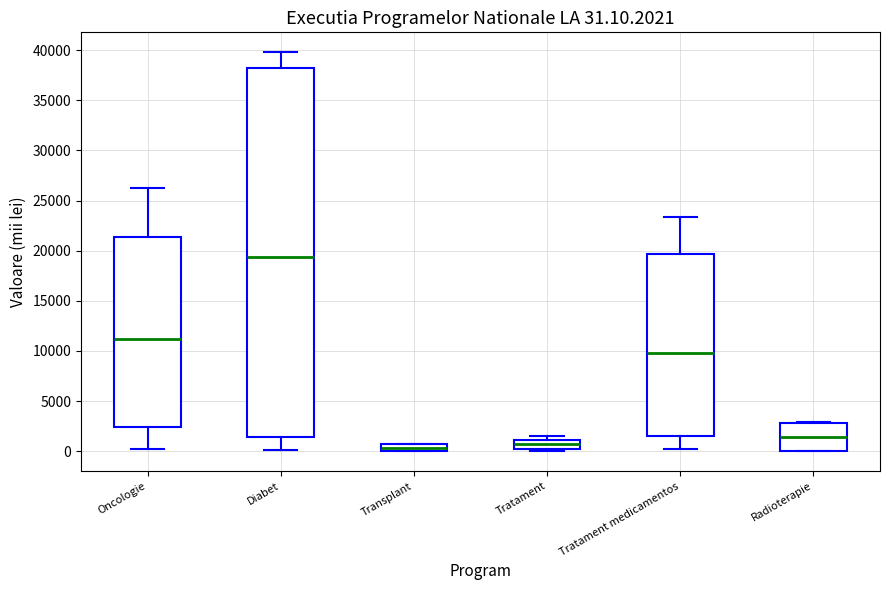

Which box is the tallest, from its lower edge to its upper edge?

Diabet